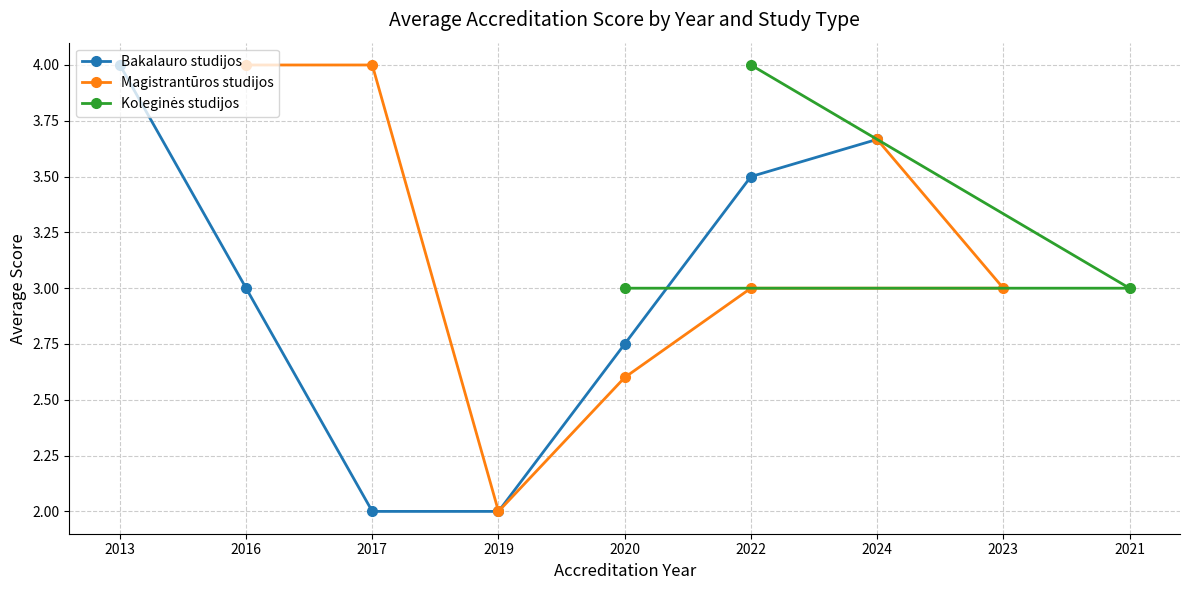

What is the sum of all Bakalauro studijos values?

20.9